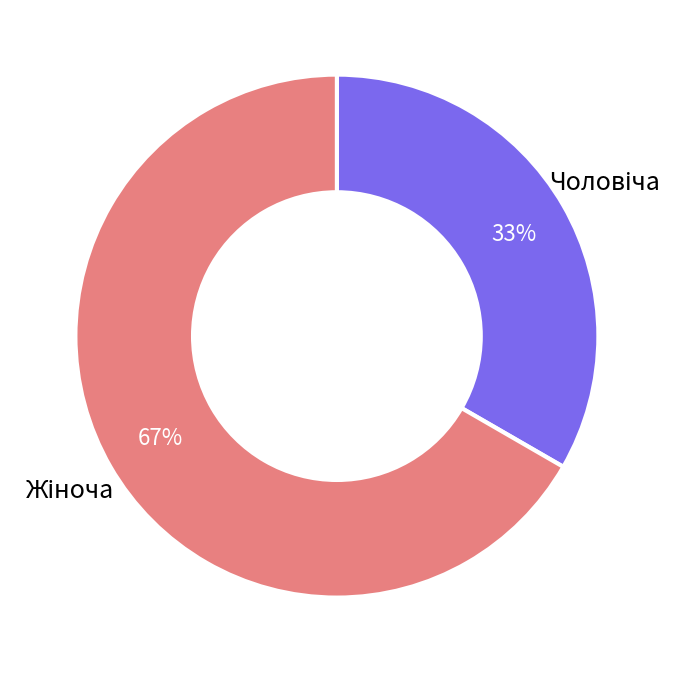

To the nearest percent, what is the average slice percentage?

50%